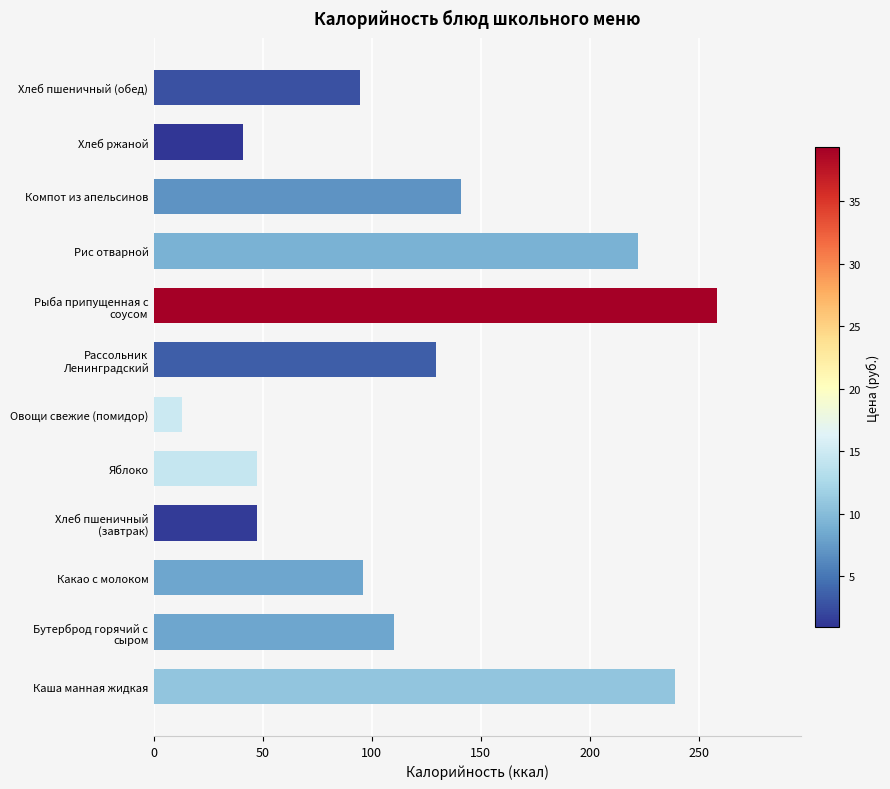

Approximately how many times larger is the value at Какао с молоком compared to Компот из апельсинов?

0.7